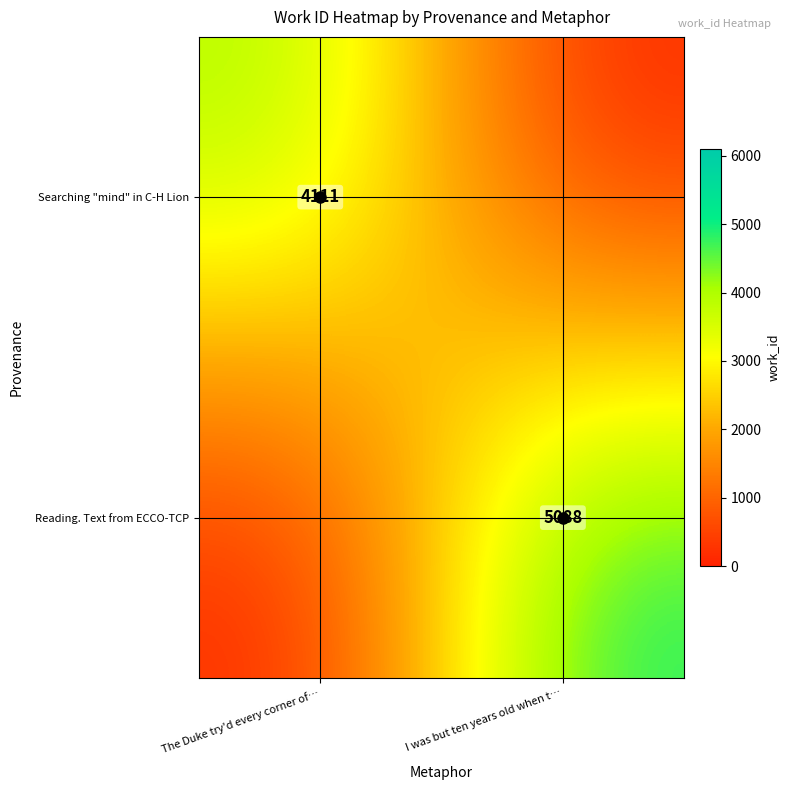

At which label does Searching "mind" in C-H Lion reach its minimum?

I was but ten years old when t…